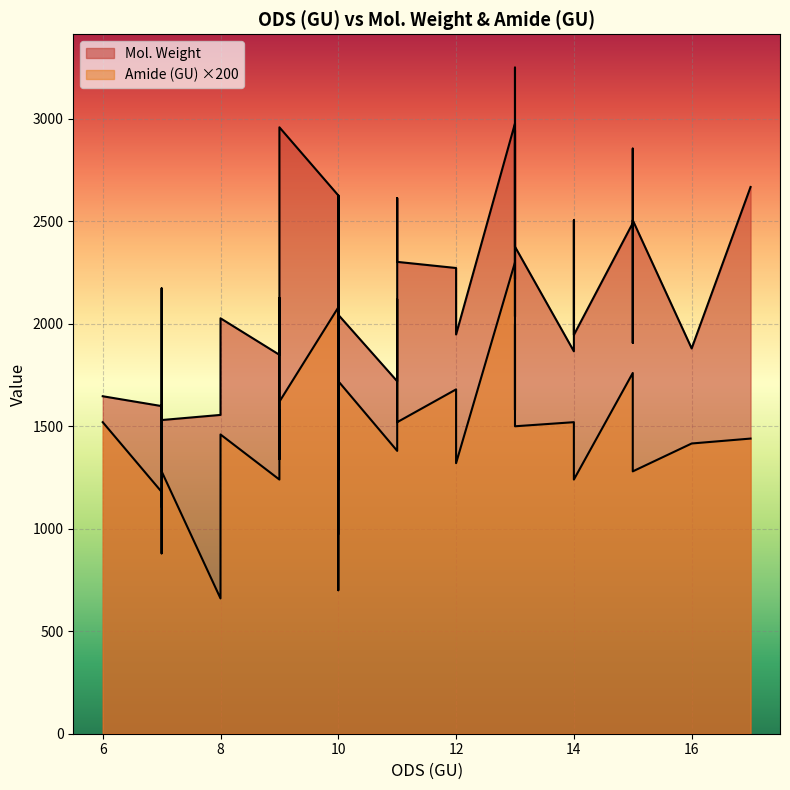

True or false: Amide (GU) and Mol. Weight intersect in this chart.

False